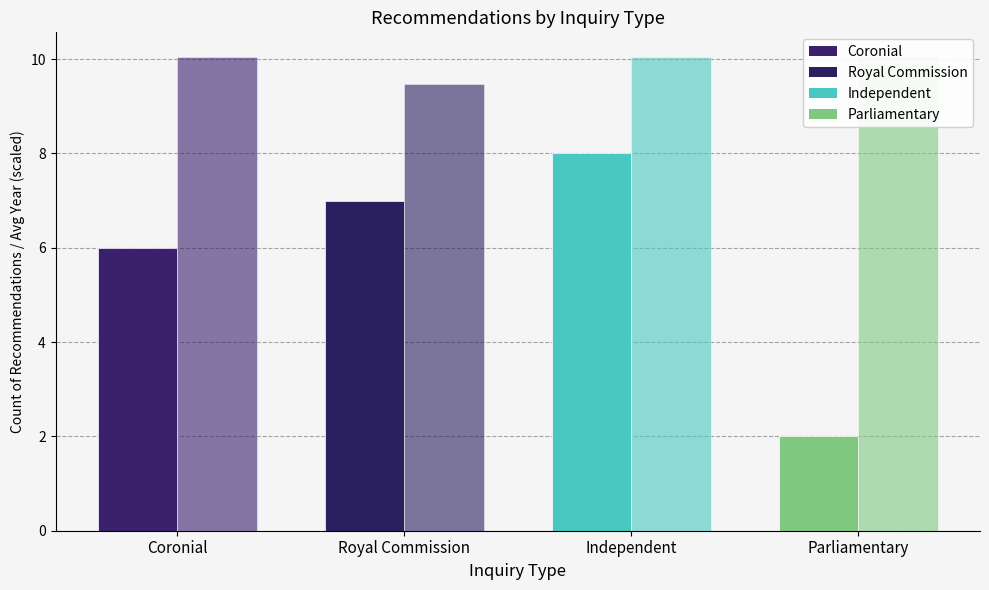

At which label does Count first exceed 7?

Independent